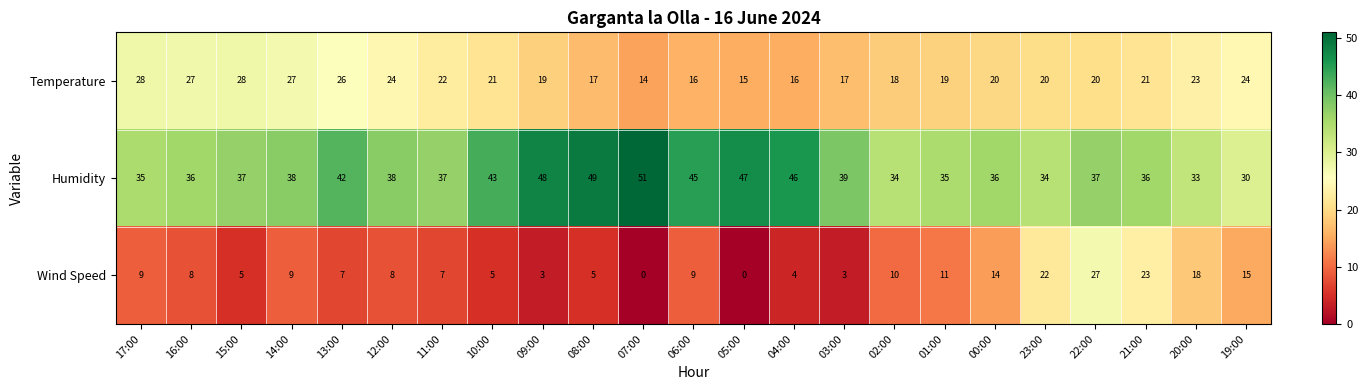

At which label does Wind Speed reach its peak?

22:00